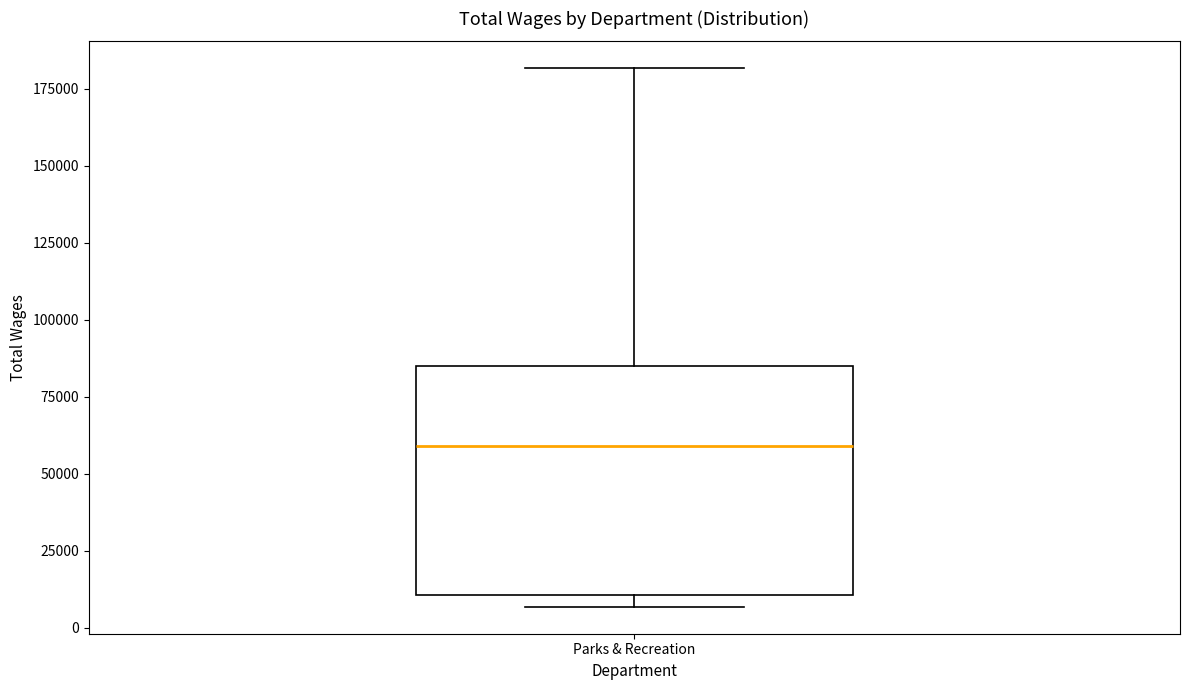

Transcribe this box plot: give where the median line is, the range the box spans, and where the two whiskers end, as read against the y-axis. The values are not printed on the chart, so give them approximately, as read against the axis.

median 60000, box 10000 to 85000, whiskers 5000 to 180000